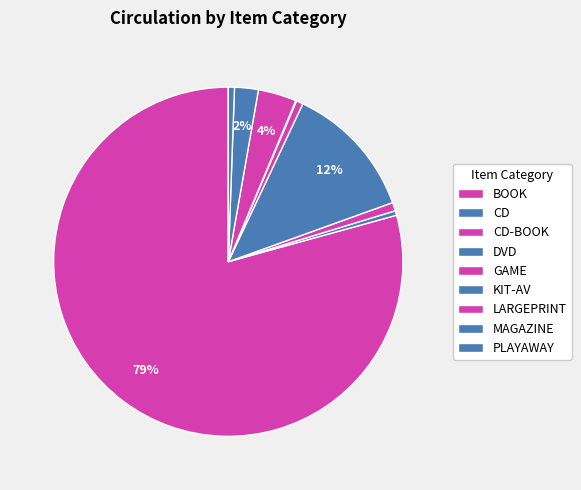

To the nearest percent, what is the combined percentage of MAGAZINE and GAME?

3%